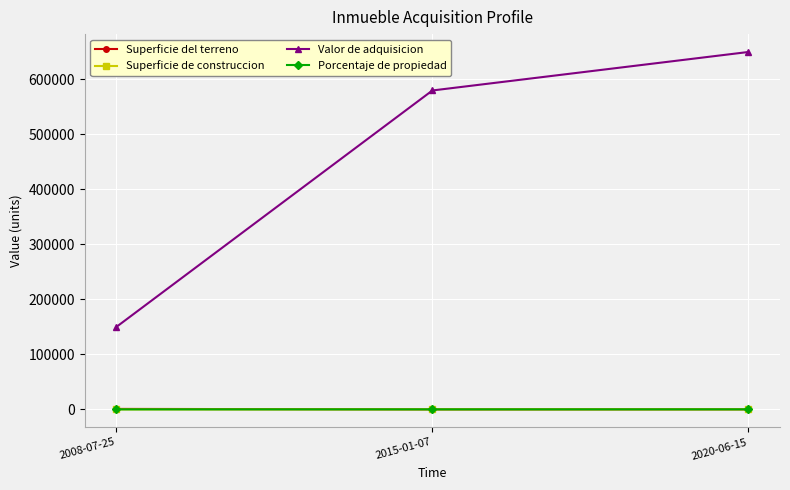

Where is Valor de adquisicion nearest to the value 400000?

2015-01-07